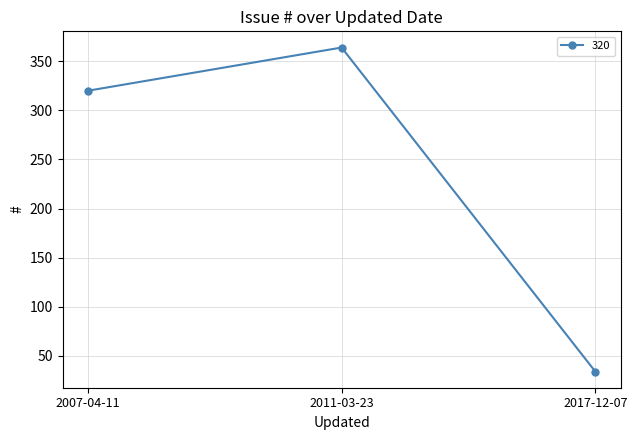

What is the difference between the second highest and minimum values?

286